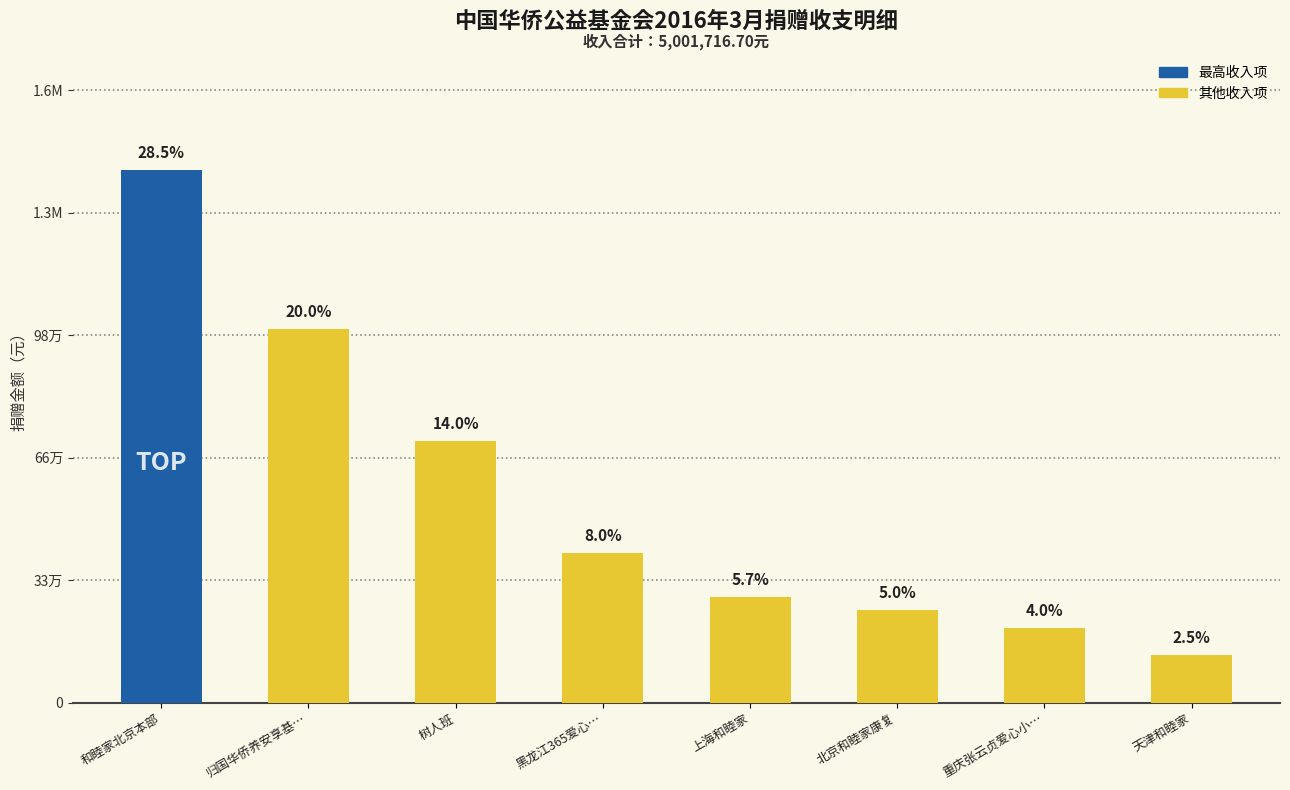

What is the sum of the values at 重庆张云贞爱心小… and 和睦家北京本部?

1626008.2